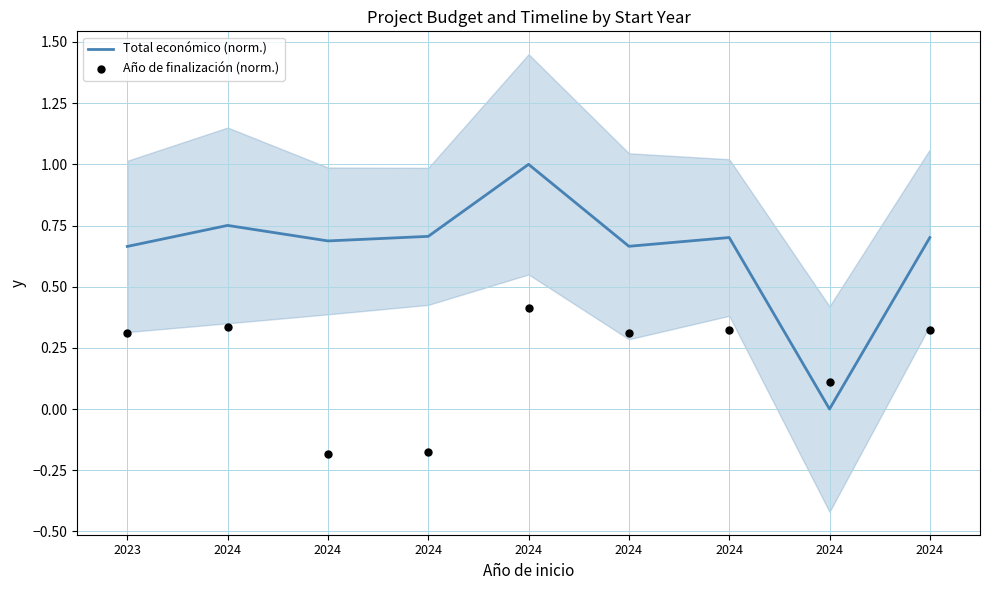

Which series reaches the maximum Y coordinate?

Total económico (norm.)